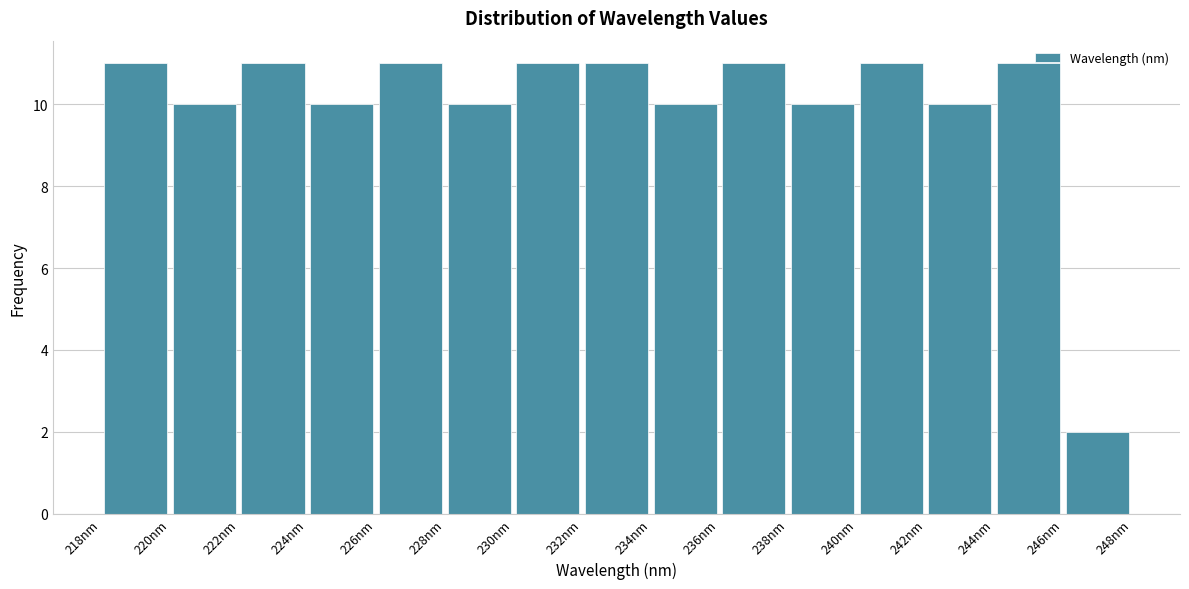

How tall is the bar that spans 220 to 222 on the x-axis? Neither the bar edges nor the heights are printed on the chart, so give them approximately, as read against the axes.

10